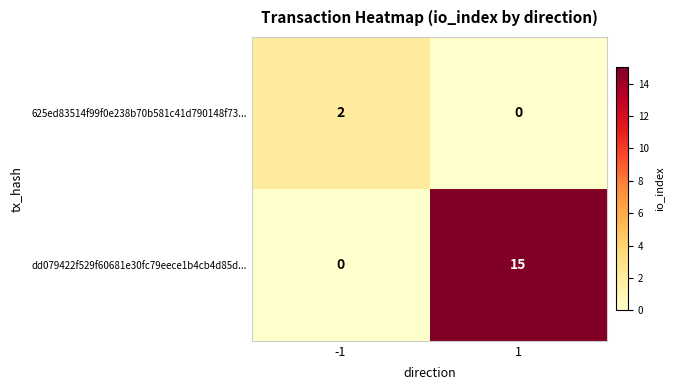

List the series in order of their peak value, lowest first.

625ed83514f99f0e238b70b581c41d790148f73..., dd079422f529f60681e30fc79eece1b4cb4d85d...